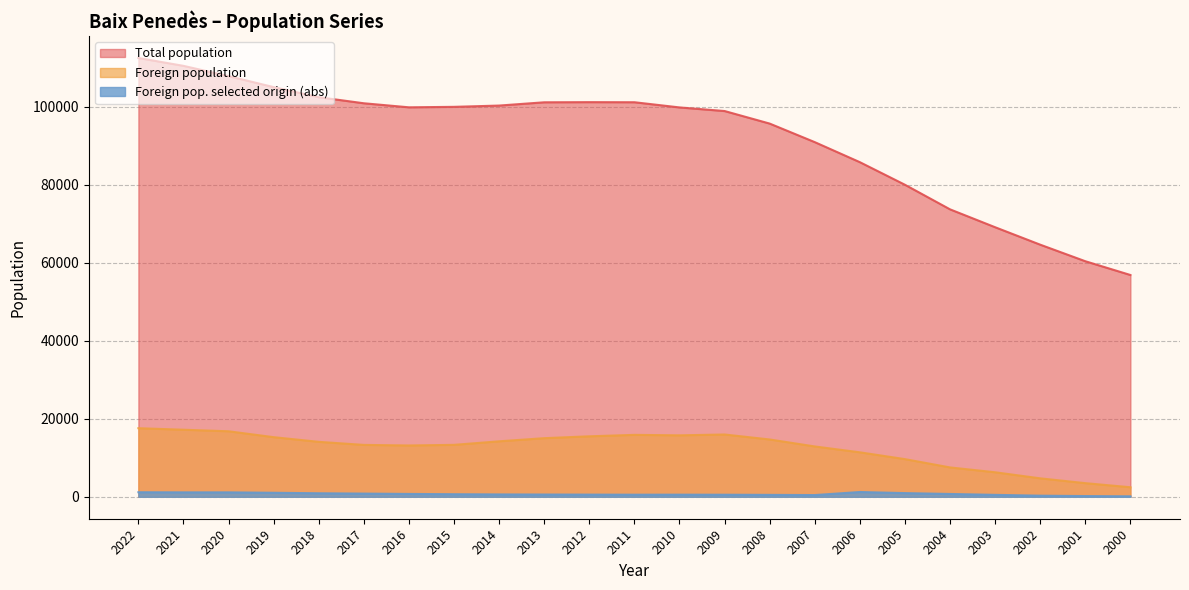

How many lines are shown in the chart?

3